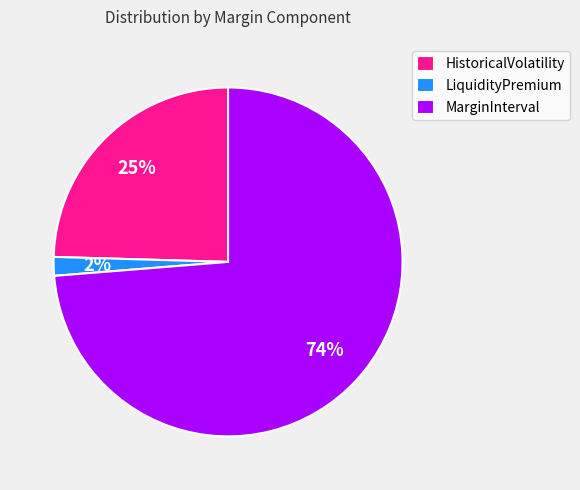

Is the sum of MarginInterval and LiquidityPremium greater than half?

Yes